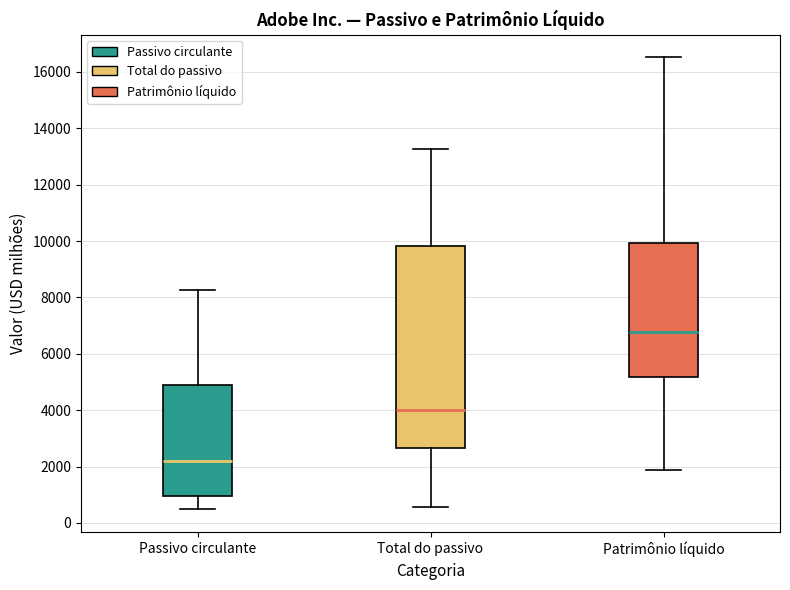

Where does the upper whisker of the box for Total do passivo end on the y-axis? The values are not printed on the chart, so give them approximately, as read against the axis.

13200